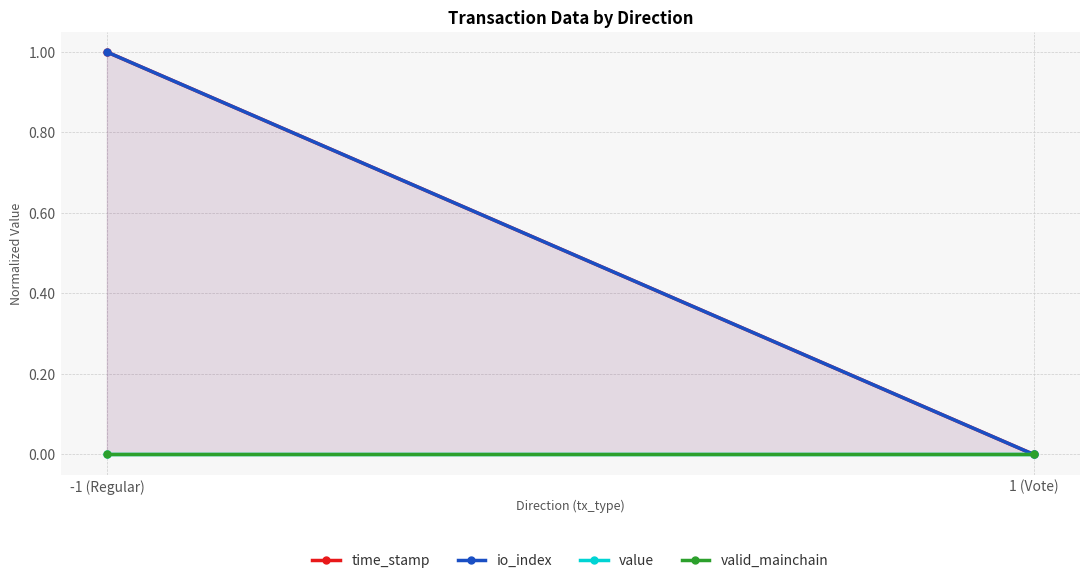

The io_index series shows -0.7 at 1 (Vote). True or false?

False